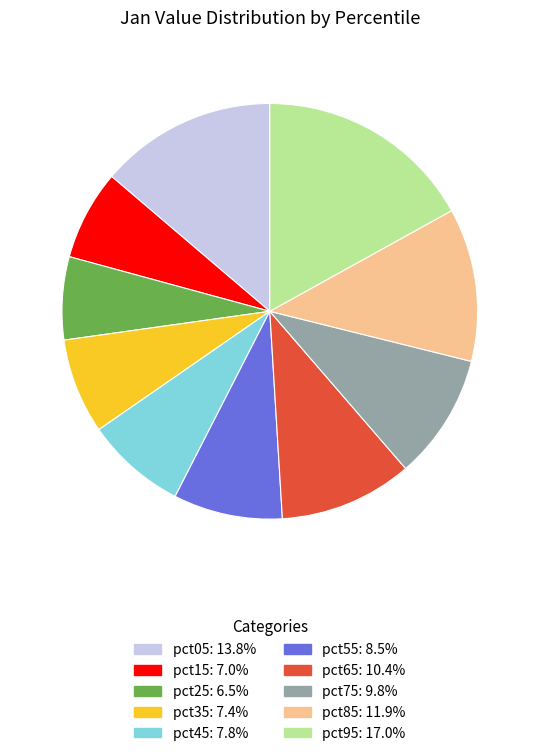

Is pct05 the majority of the pie?

No